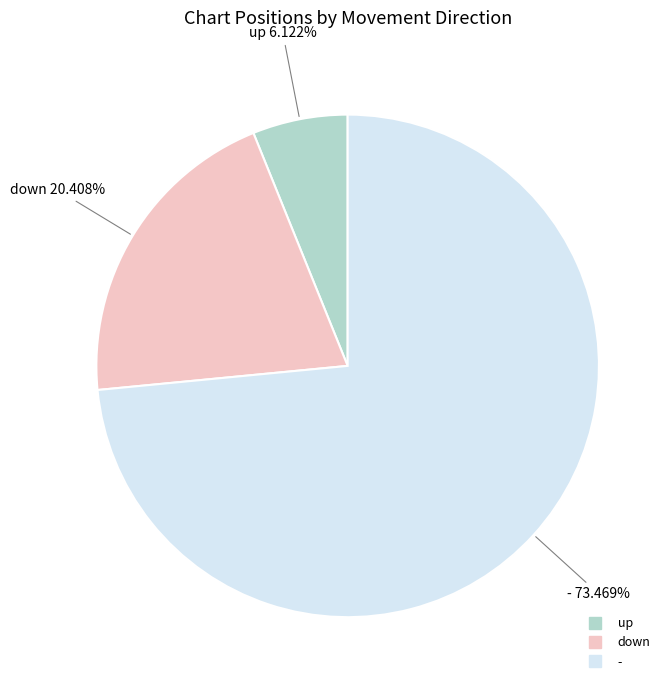

Which category has the biggest portion of the pie?

-